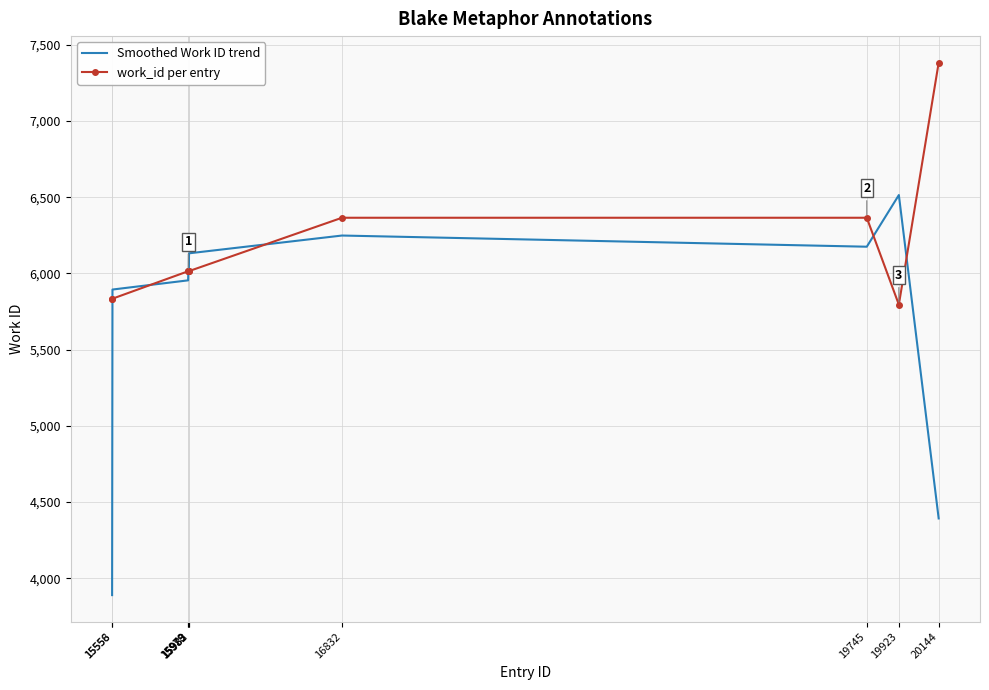

After their last crossing, which series has the higher values: Smoothed Work ID trend or work_id per entry?

work_id per entry